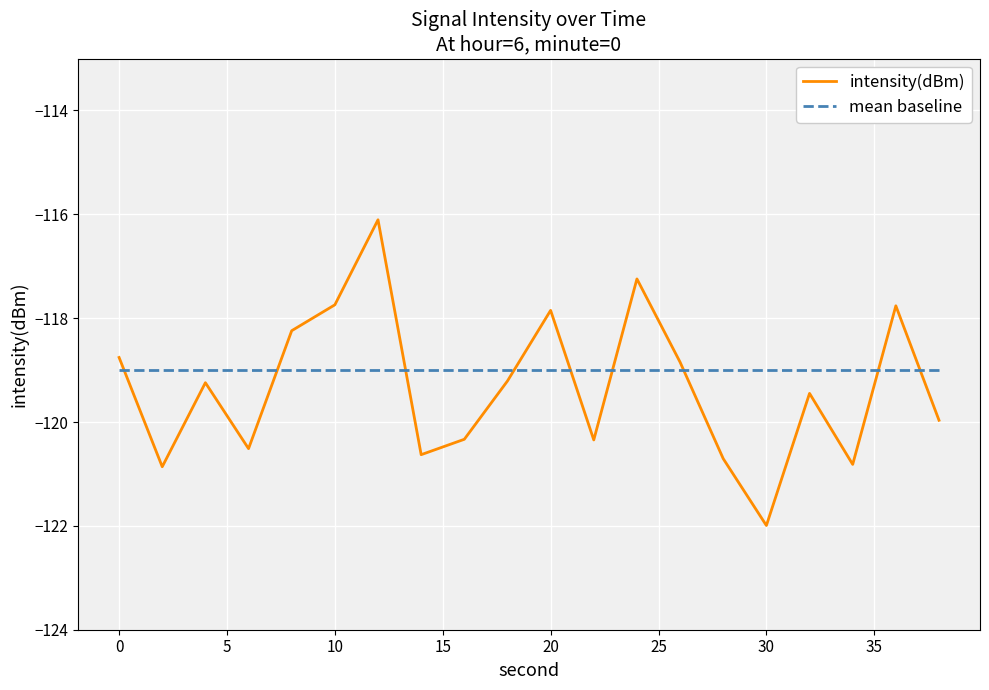

What is the smallest value displayed?

-122.0